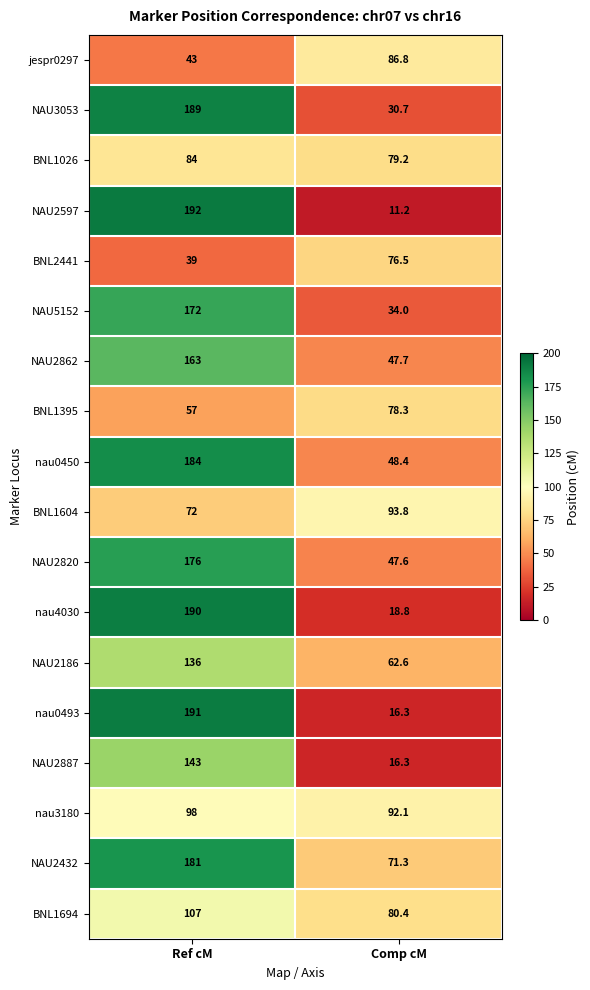

What is the sum of all BNL1026 values?

163.2